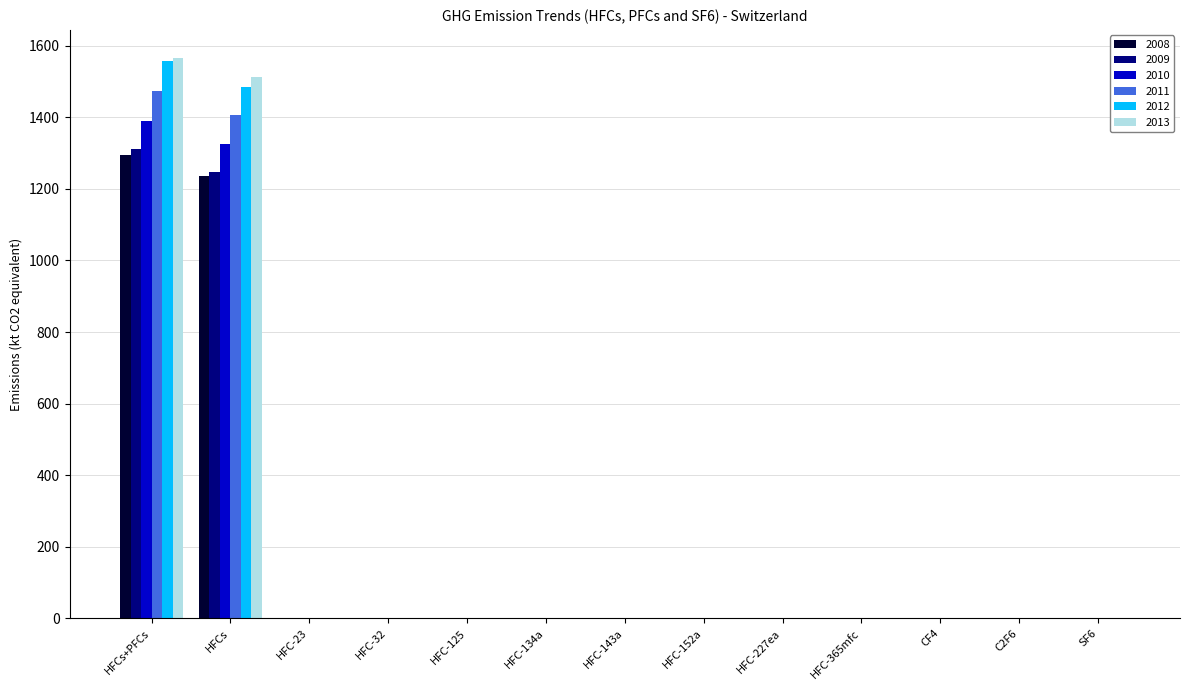

How many groups of bars are there?

13